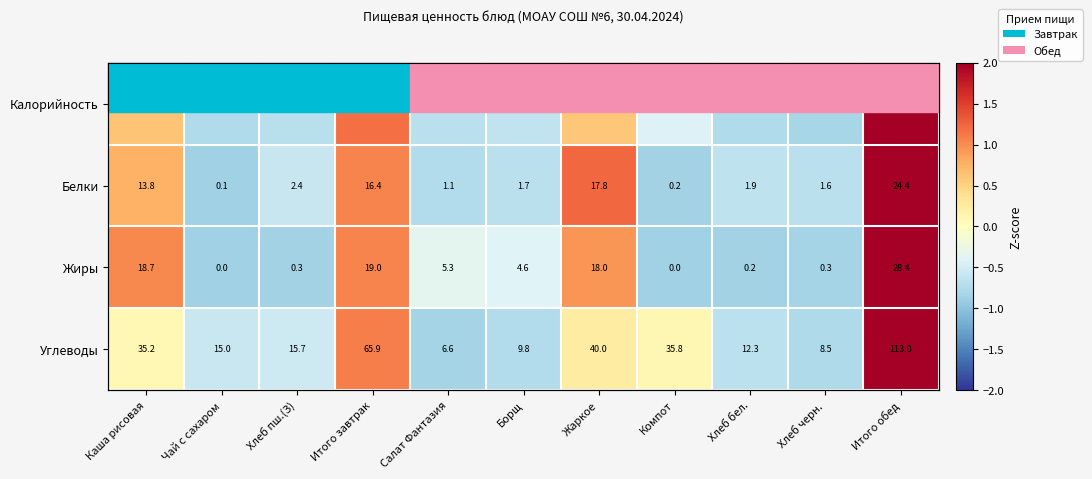

Which category has the lowest value in the Белки series?

Чай с сахаром